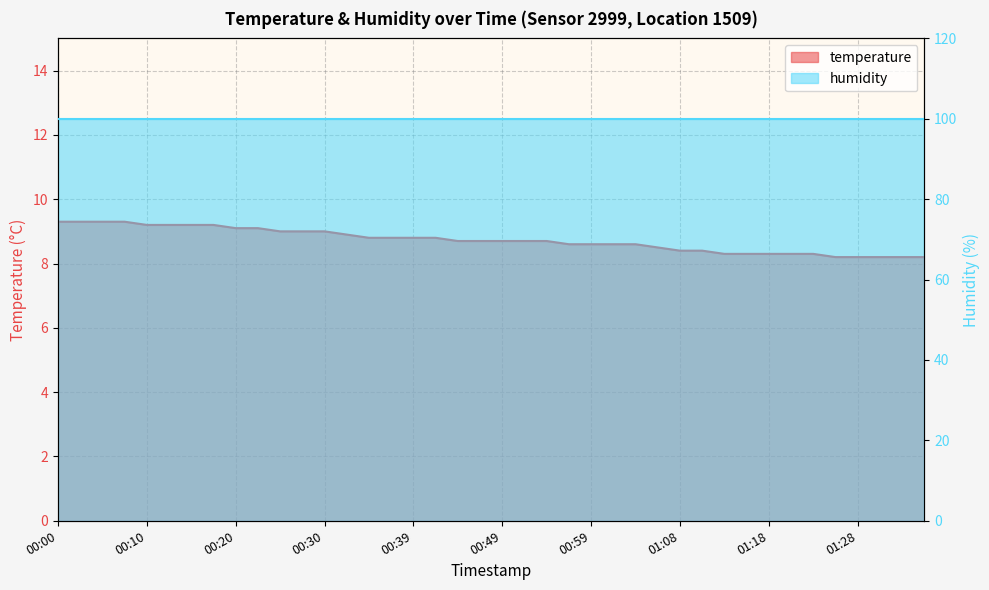

Approximately how many times larger is the value at 01:13 compared to 00:34?

0.9